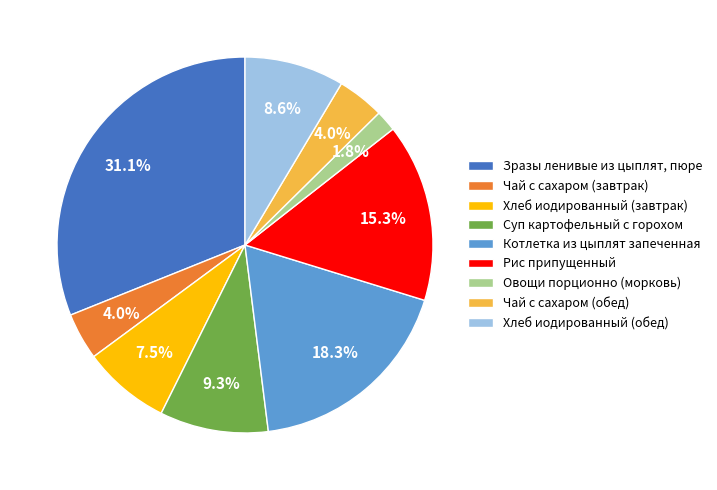

Approximately how many times larger is the value at Чай с сахаром (обед) compared to Суп картофельный с горохом?

0.4